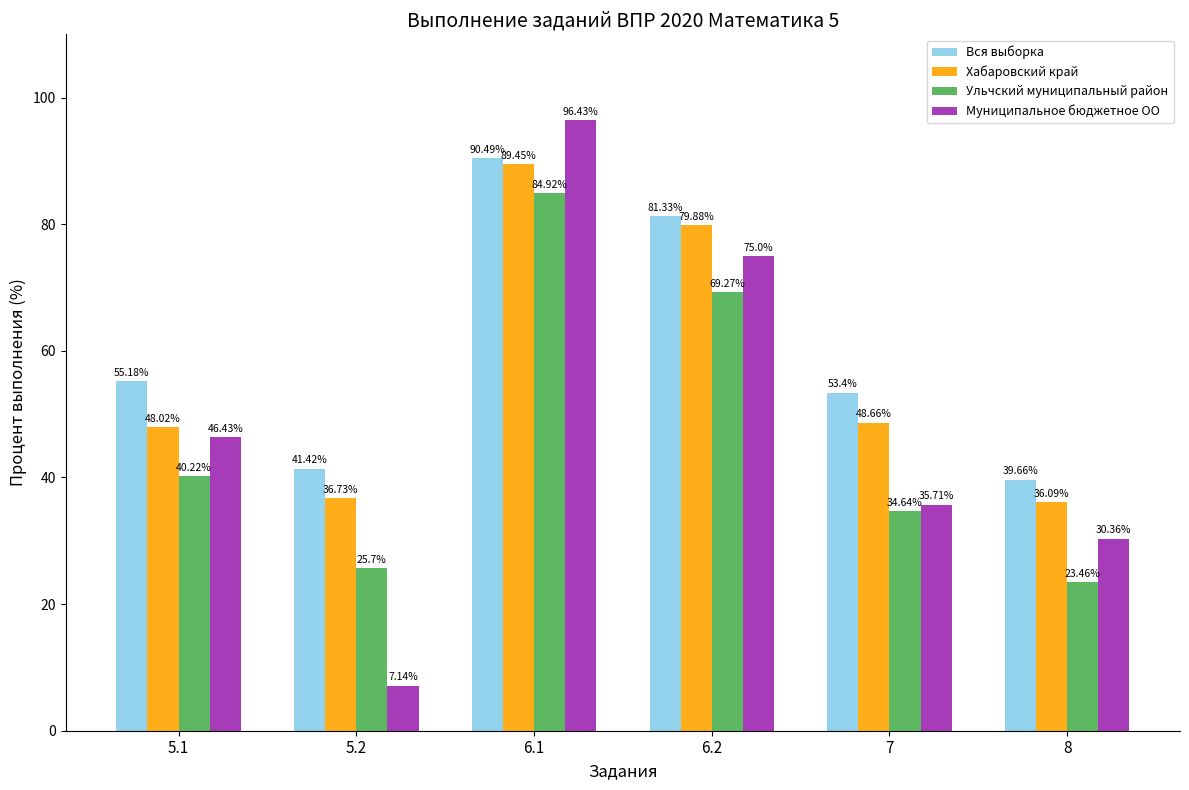

What is the difference between the second highest and minimum values in the Муниципальное бюджетное ОО series?

67.9